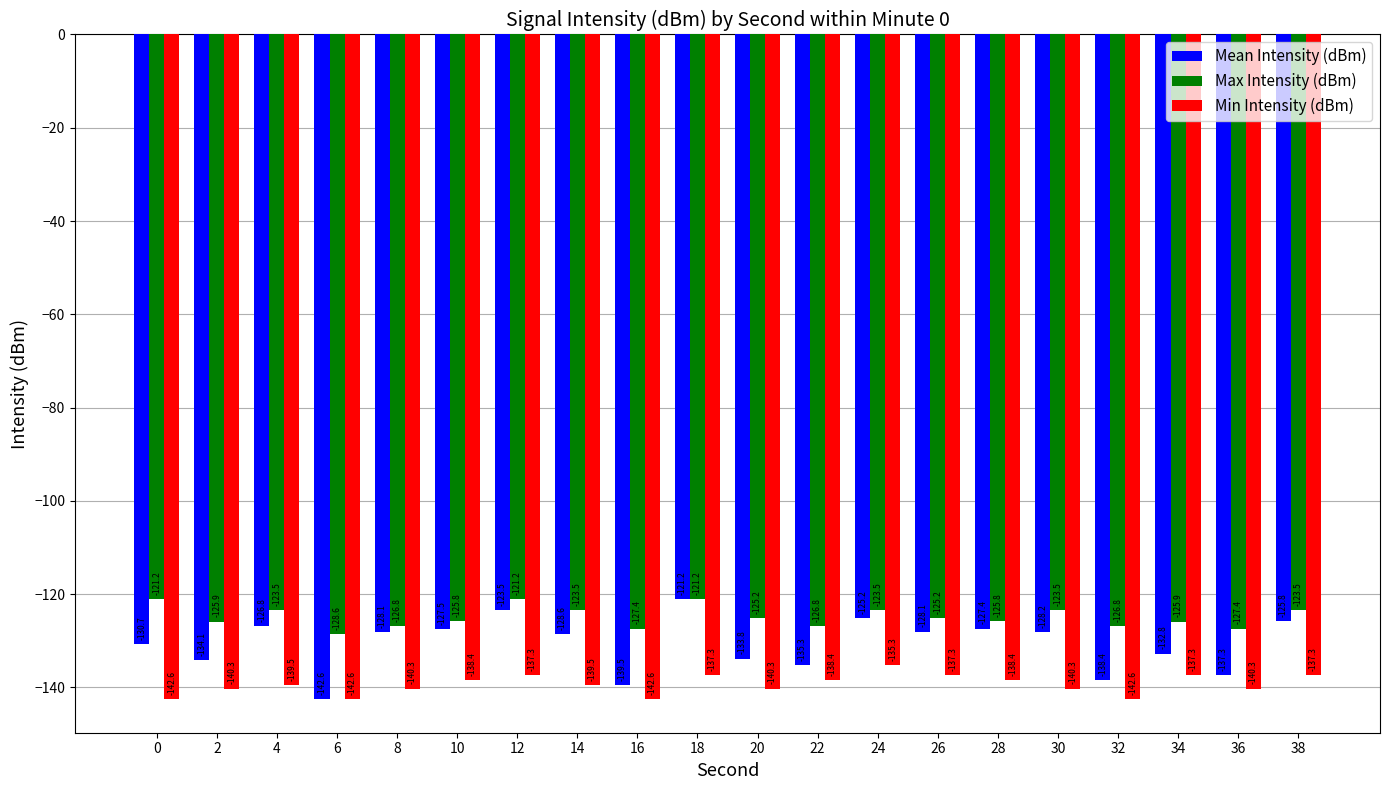

What is the total value across all series at 12?

-382.0